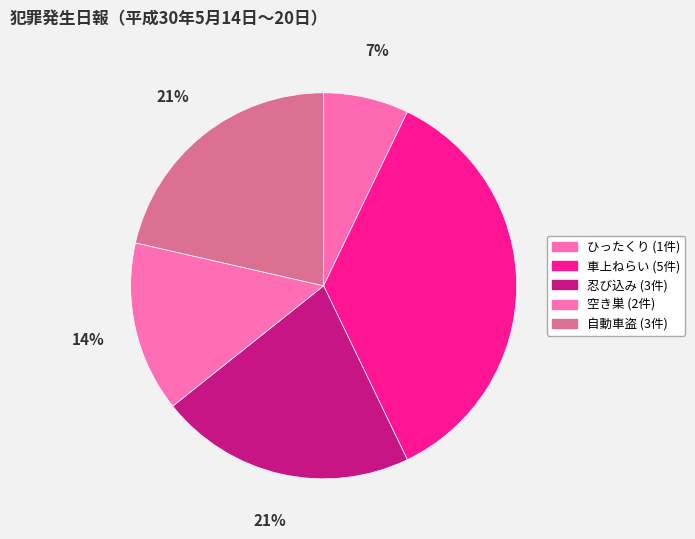

How many slices are in this pie chart?

5